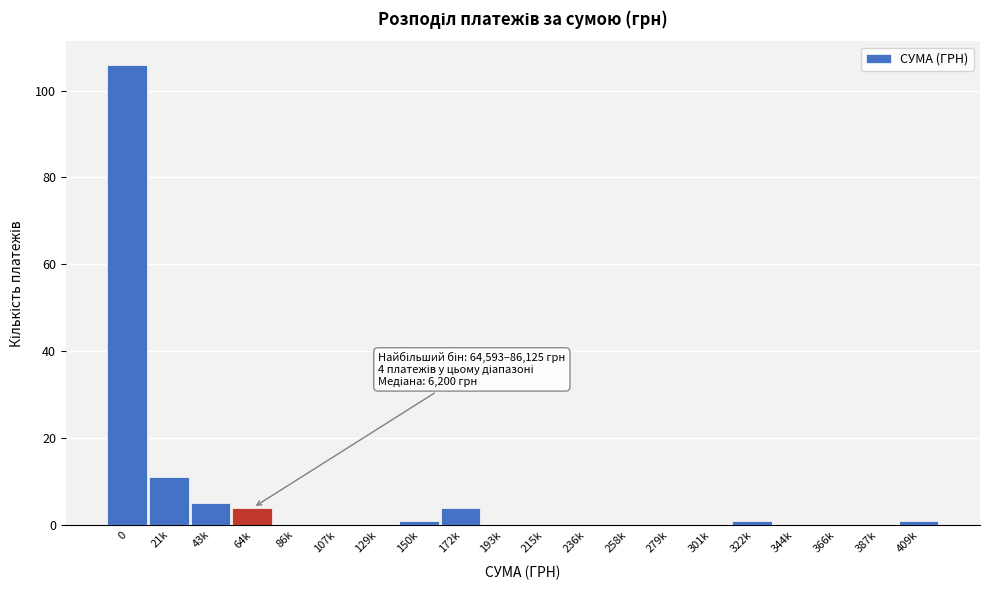

Reading left to right, list all the values displayed in this chart.

0=106	21k=11	43k=5	64k=4	86k=0	107k=0	129k=0	150k=1	172k=4	193k=0	215k=0	236k=0	258k=0	279k=0	301k=0	322k=1	344k=0	366k=0	387k=0	409k=1